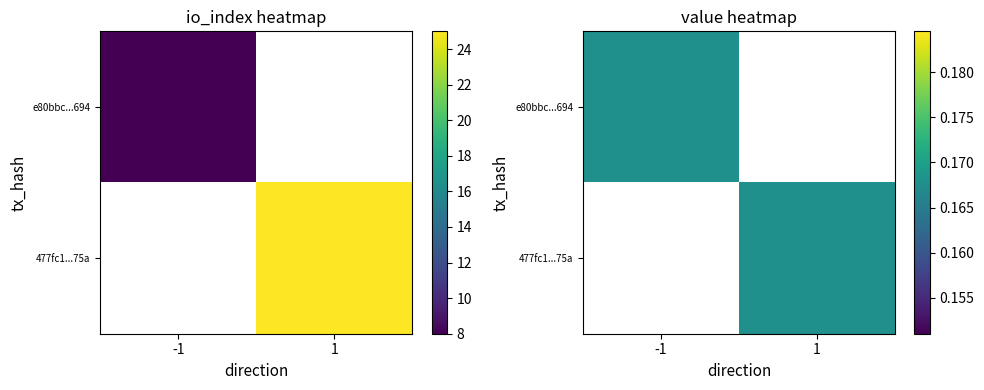

List the series in order of their peak value, lowest first.

e80bbc0426dcdb89cea785442826f653861c694, 477fc1d2cee55e262b0064429bc67e1ae60575a